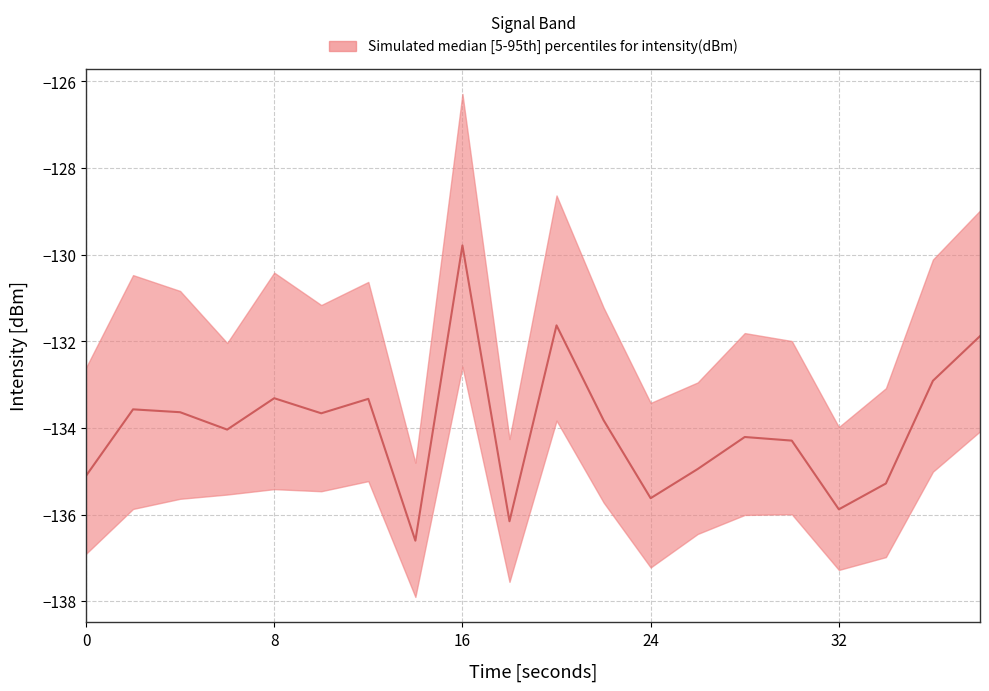

At which category is the sum across all series the highest?

16